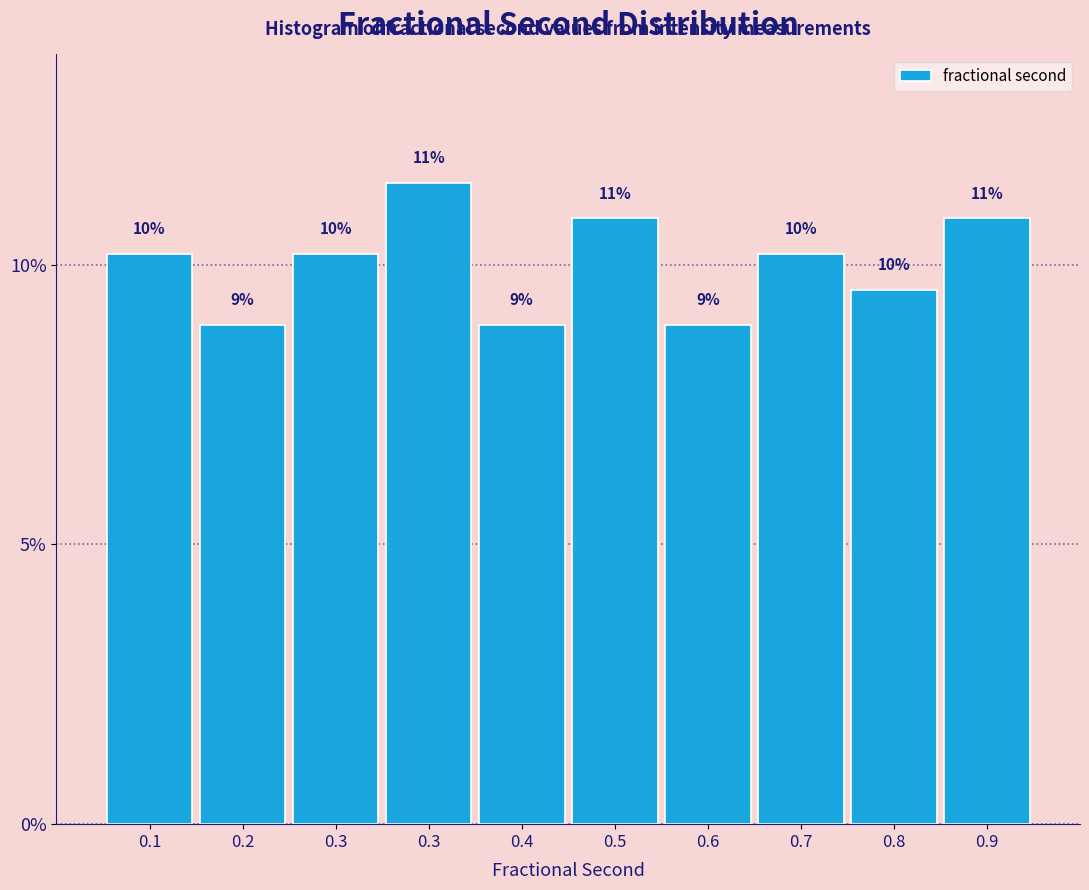

Does the chart contain any negative values?

No